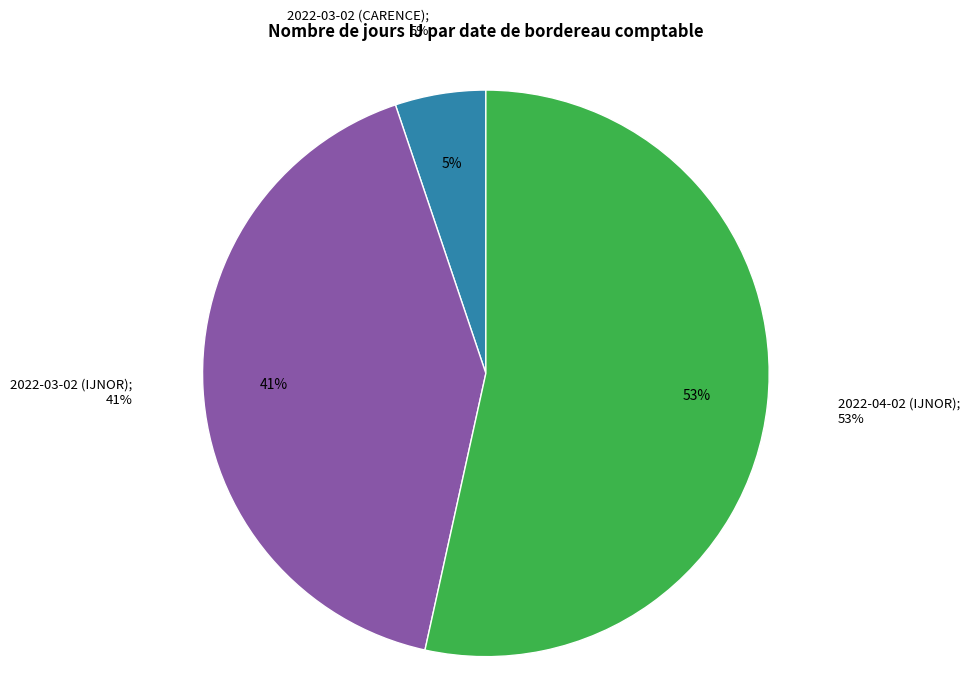

What percentage is the 2022-03-02 (IJNOR) slice, to the nearest percent?

41%